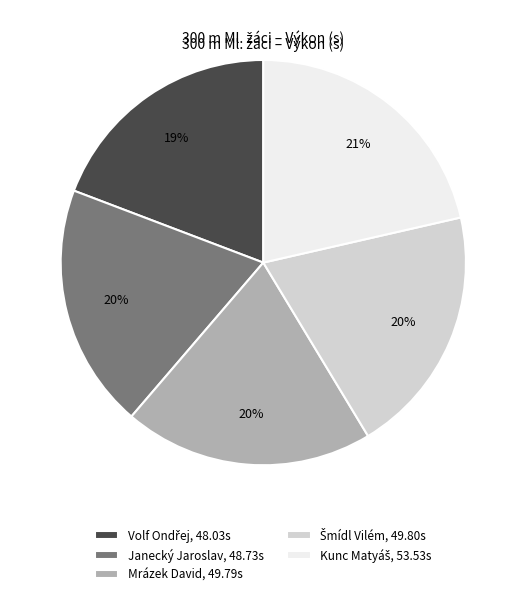

To the nearest percent, what is the difference between the largest and smallest slice percentages?

2%